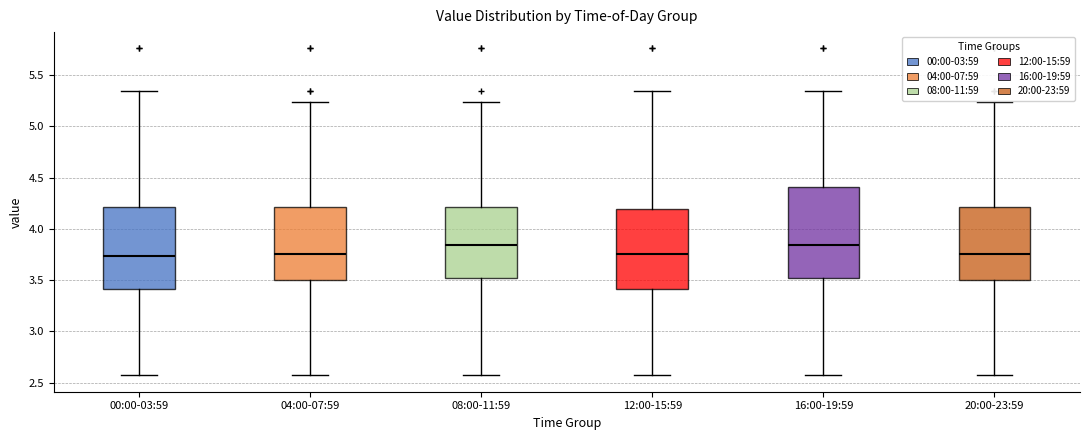

Which box is the tallest, from its lower edge to its upper edge?

16:00-19:59